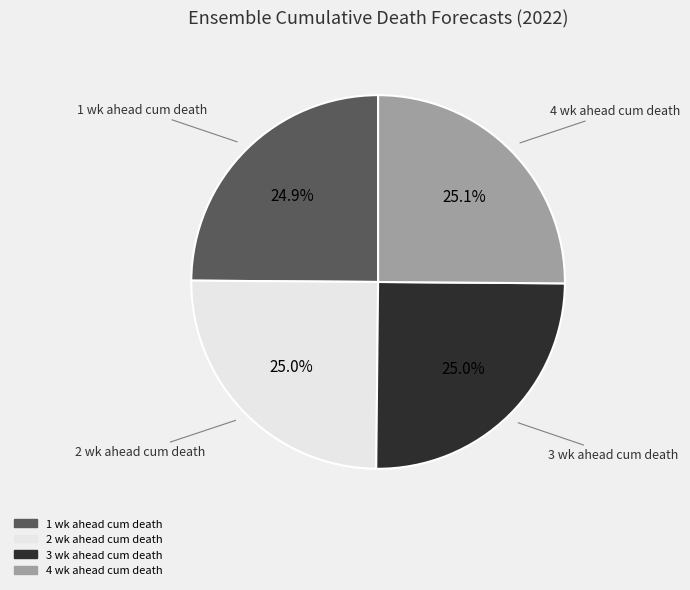

What percentage is NOT represented by 2 wk ahead cum death?

75.0%